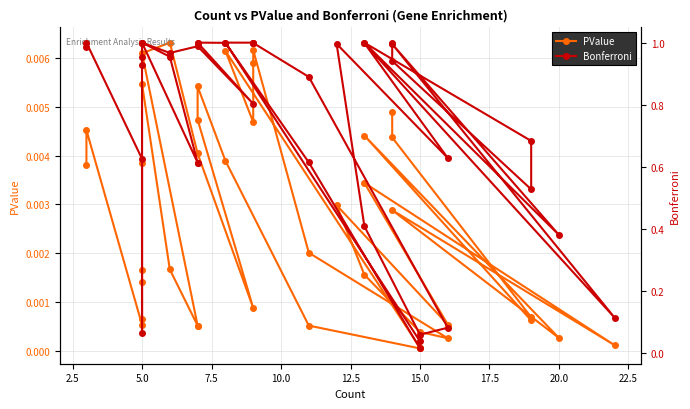

How many categories are shown in the chart?

40